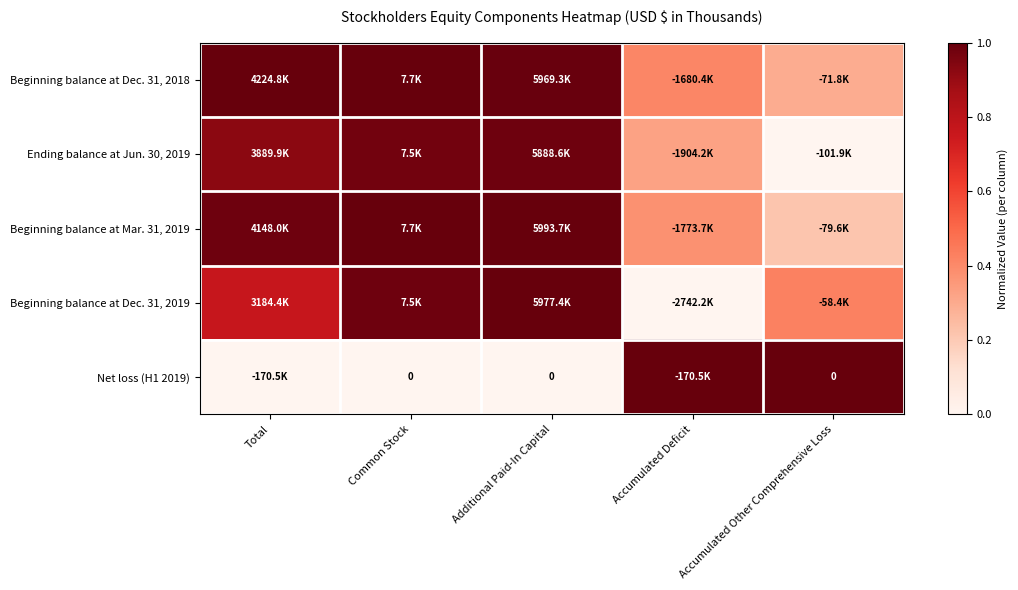

True or false: Net loss (H1 2019) has a value of 0.6 at Common Stock.

False